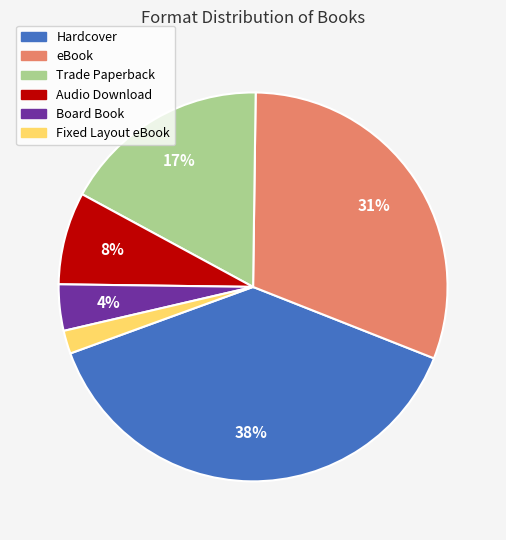

Is it true that Board Book is 4% of the pie?

True